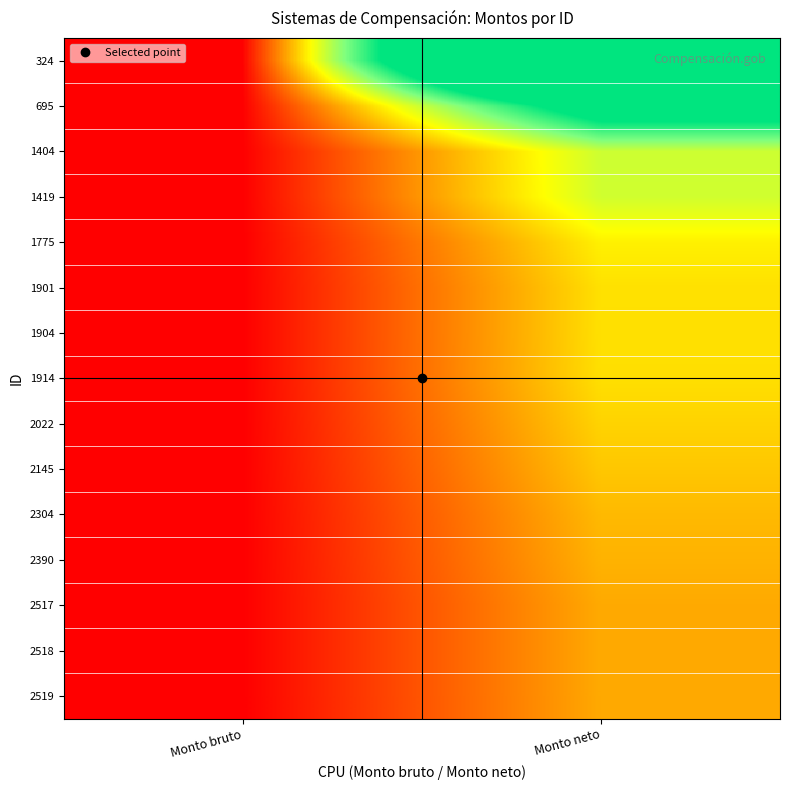

Rank the series by their maximum value, from lowest to highest.

2519, 2518, 2517, 2390, 2304, 2145, 2022, 1914, 1904, 1901, 1775, 1419, 1404, 695, 324